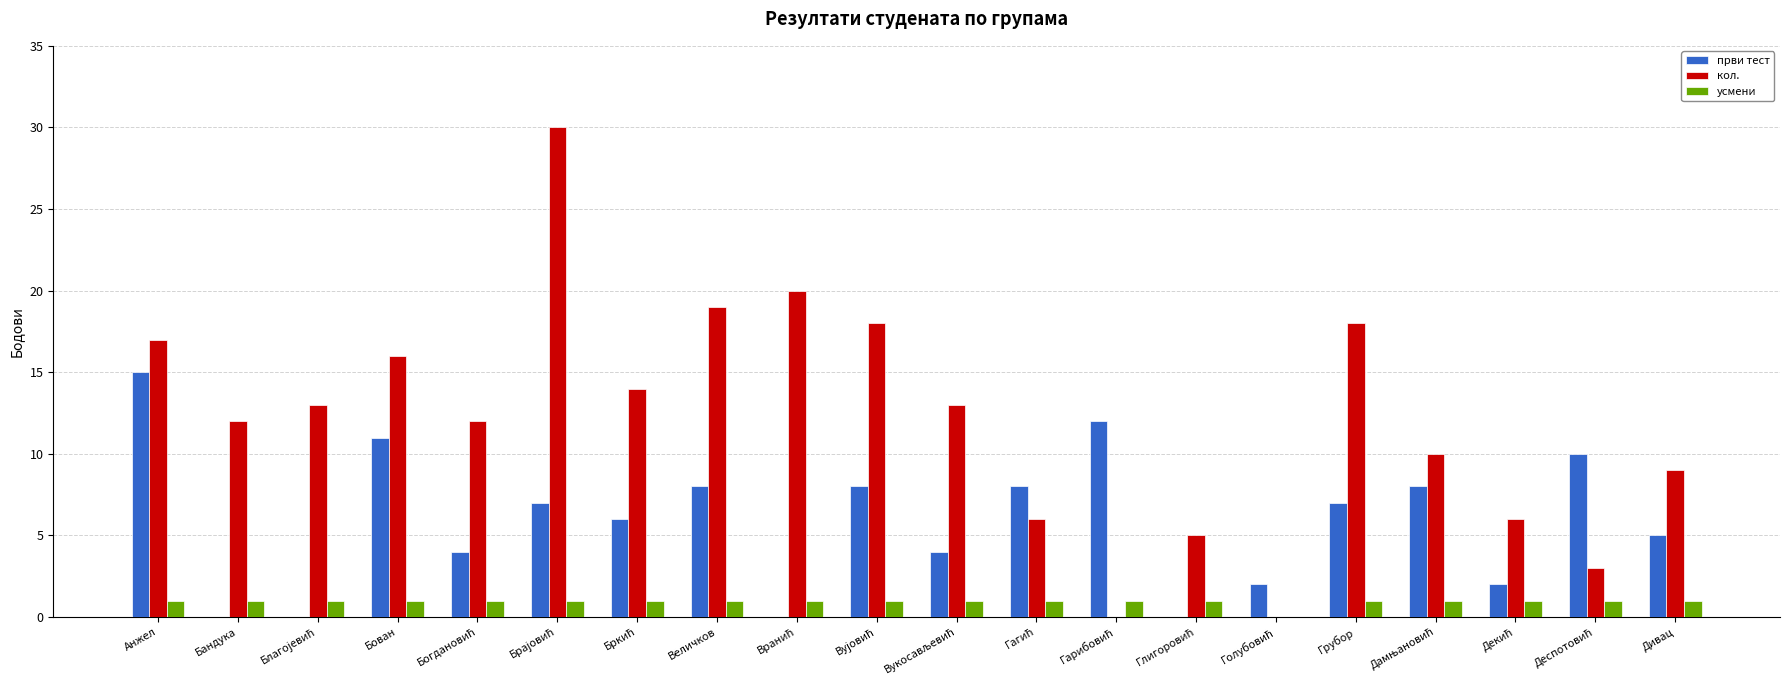

How many values in усмени are above zero?

19